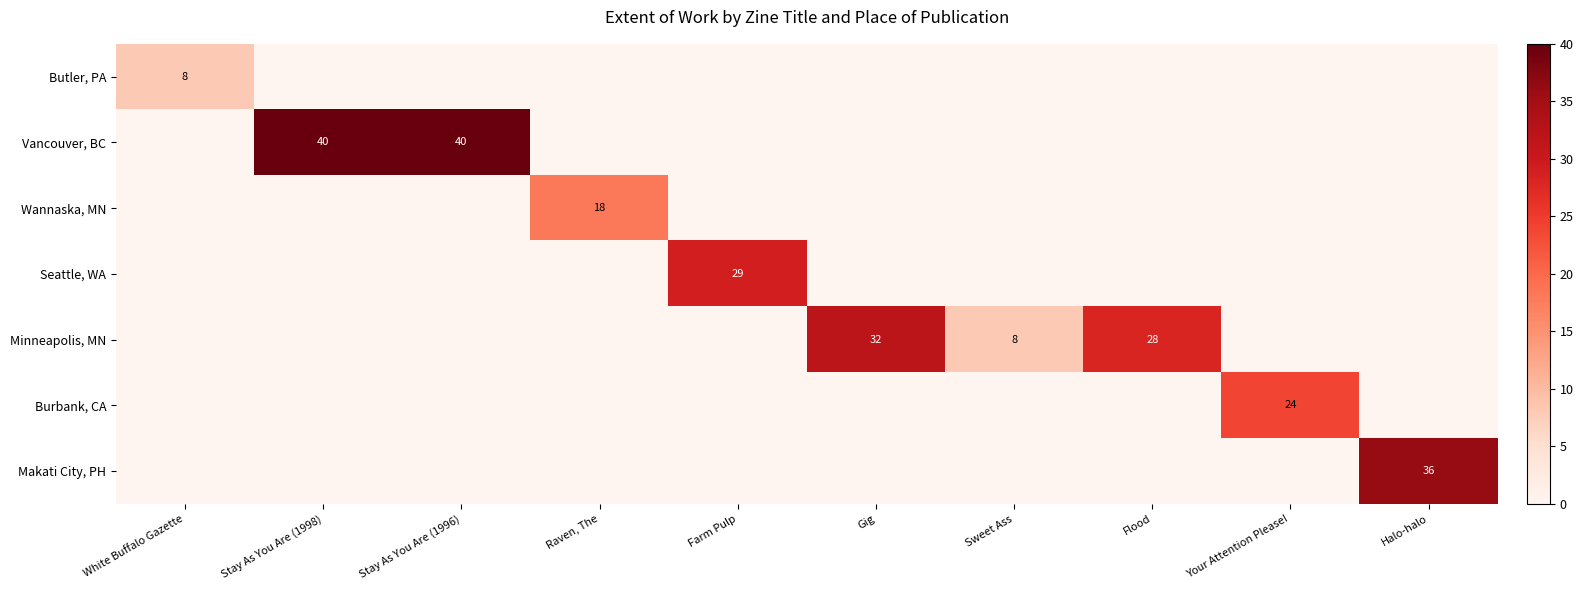

At which category is the sum across all series the highest?

Stay As You Are (1998)